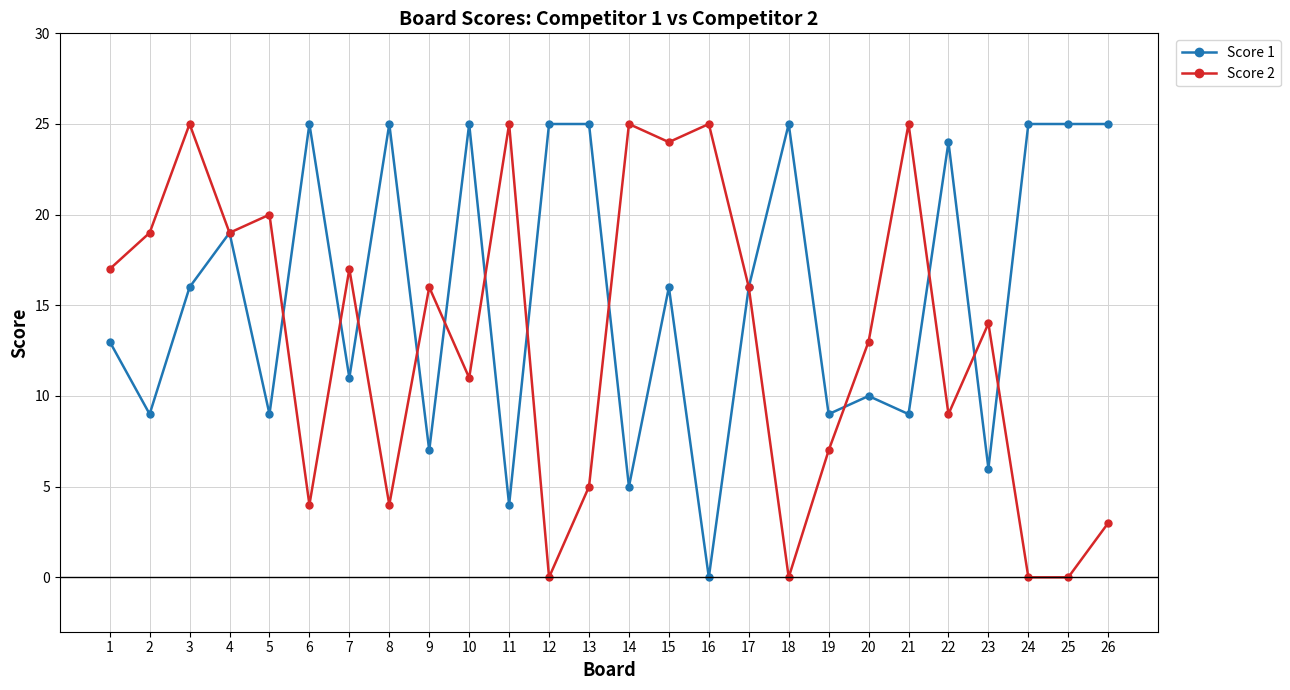

What is the value of the Score 1 point at the 21st from the left?

9